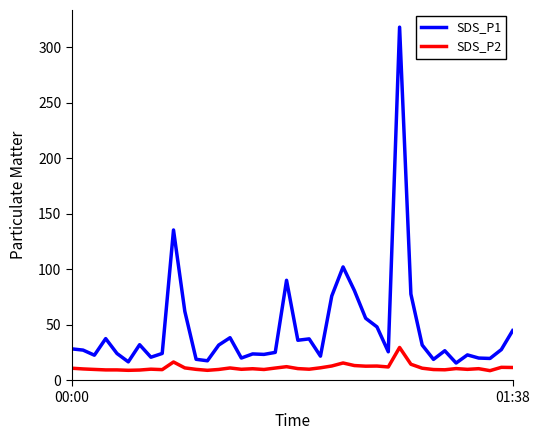

True or false: SDS_P1 and SDS_P2 cross at least once.

False